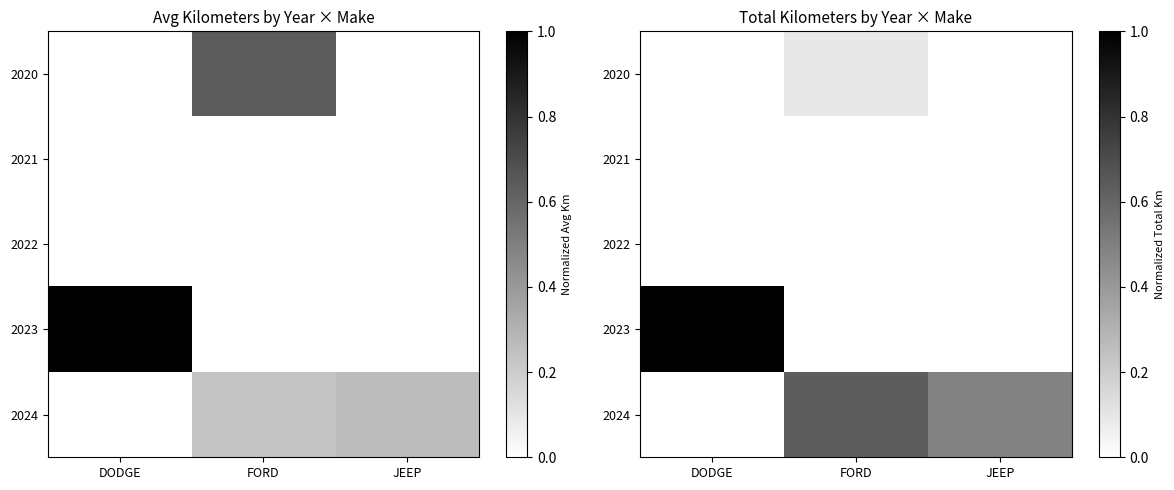

Between FORD and DODGE, which is larger?

FORD